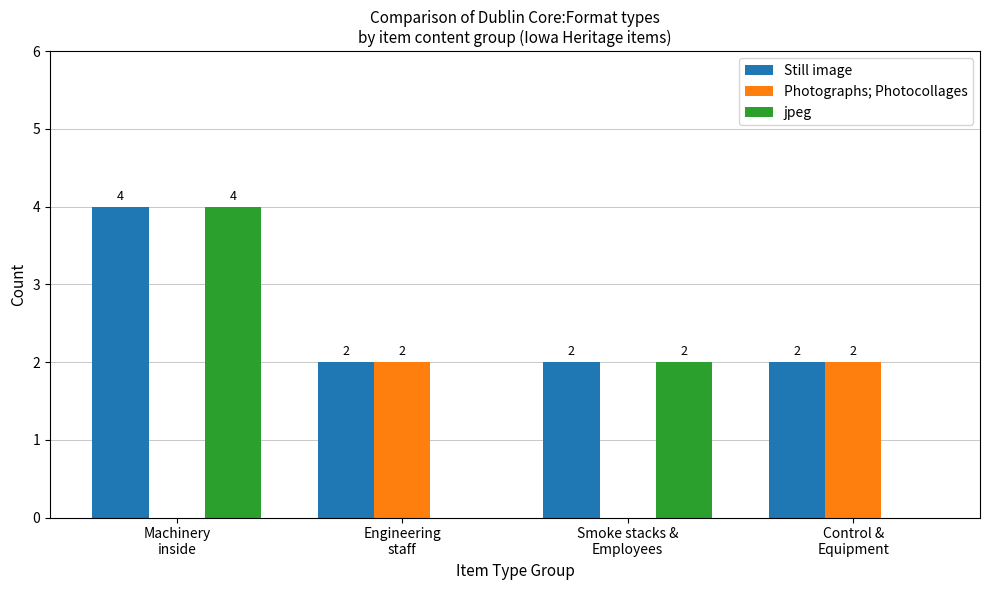

What is the sum of all jpeg values?

6